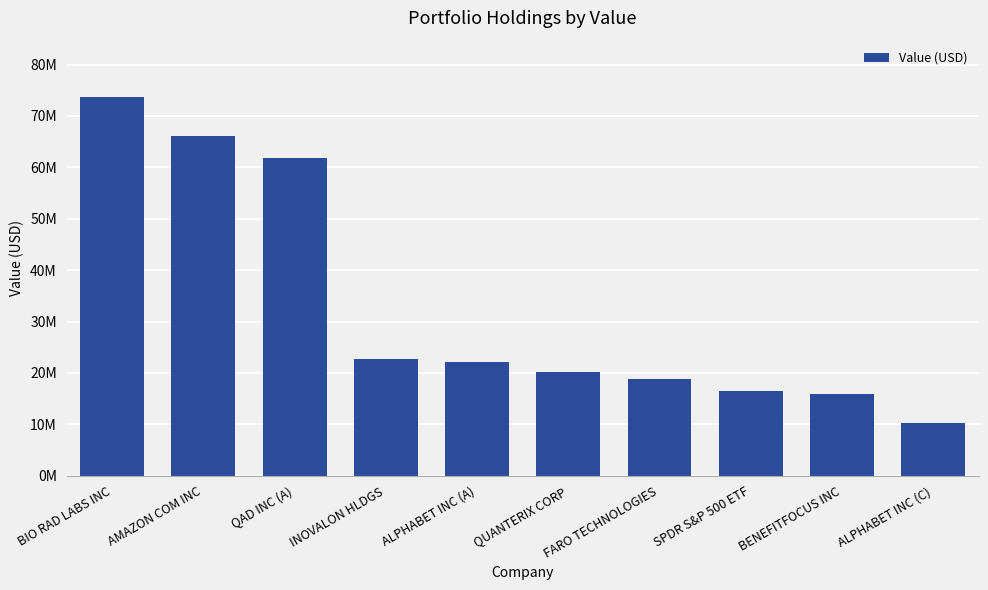

What is the value of the 4th bar from the left?

22621000